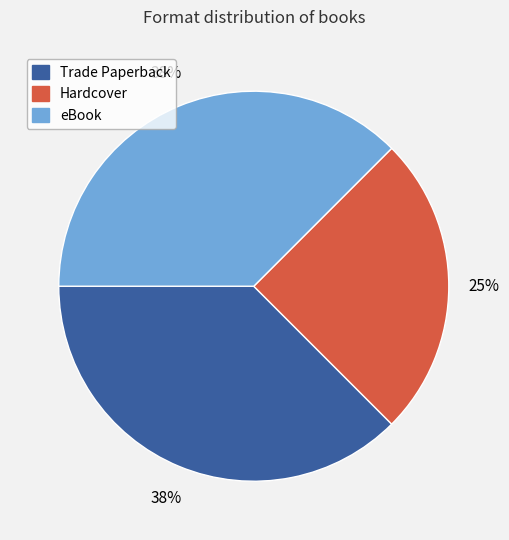

Is the sum of eBook and Trade Paperback greater than half?

Yes